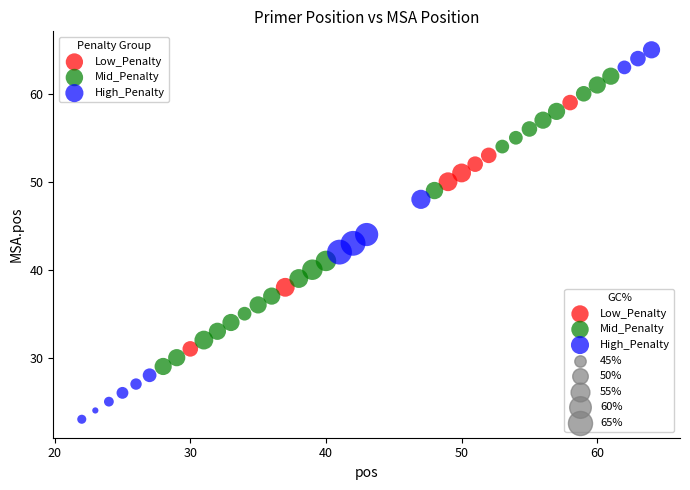

Which series reaches the minimum Y coordinate?

High_Penalty